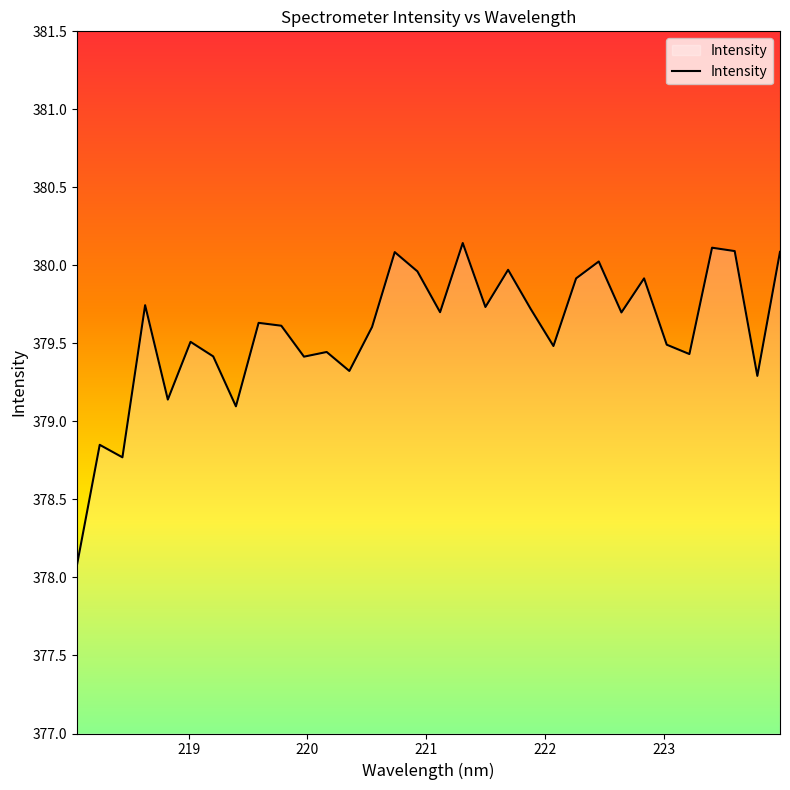

What is the greatest value displayed?

380.1